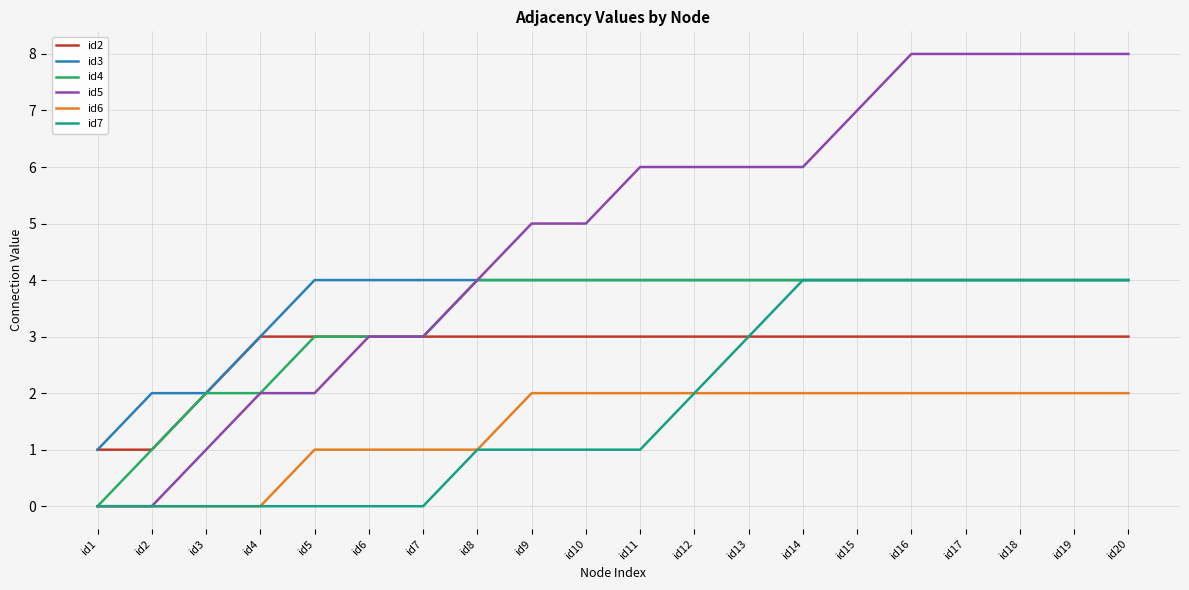

Is it true that id6 equals 3 at id13?

False